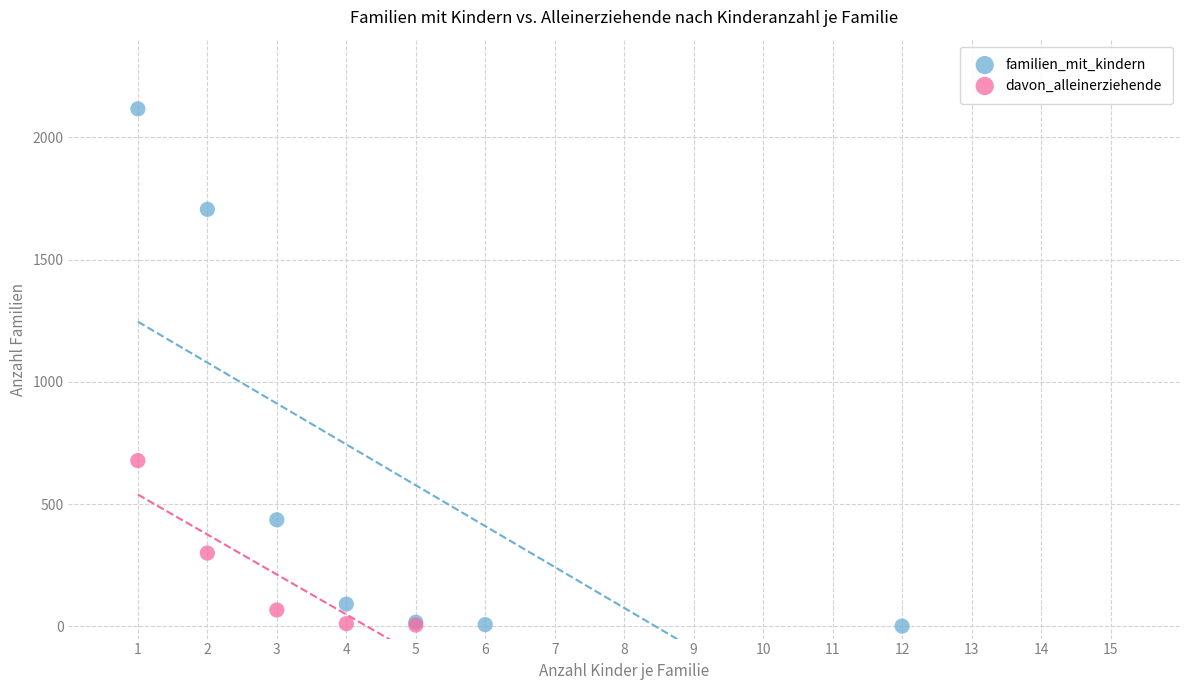

Which series has the widest spread of Y values?

familien_mit_kindern